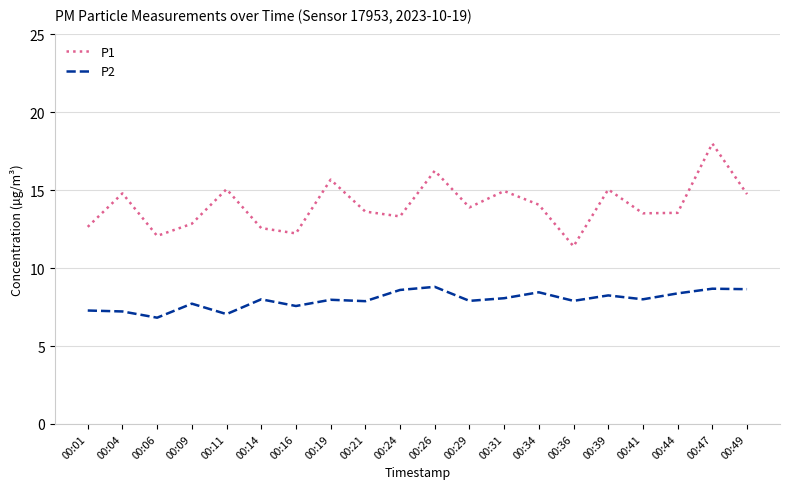

What is the maximum value shown in the chart?

18.0